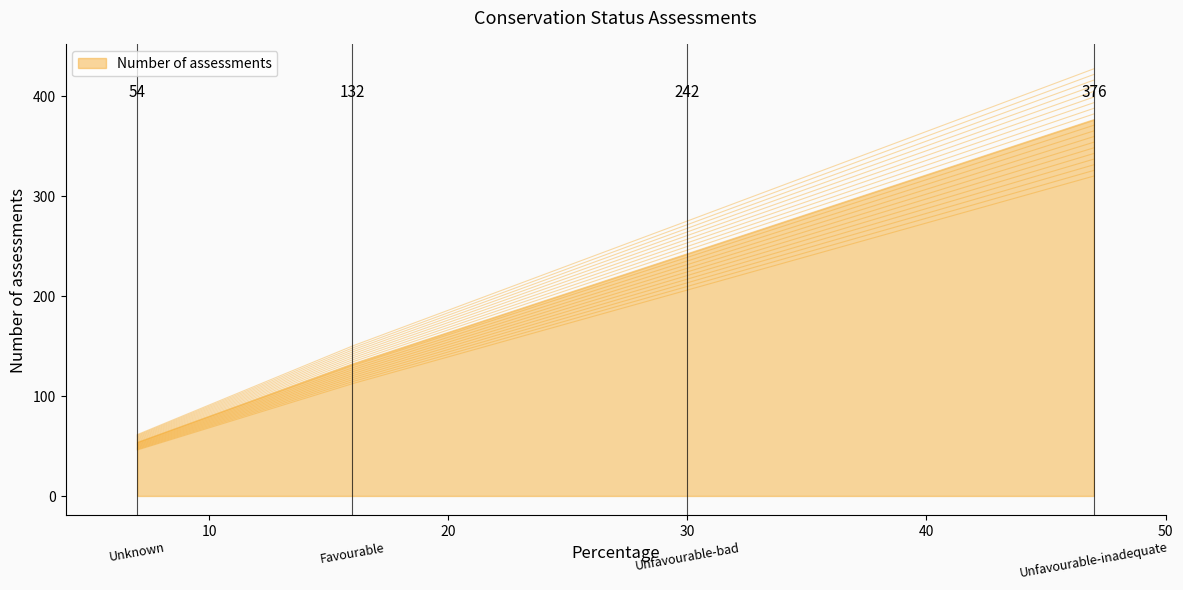

Is it true that the value at 0 is 16.7?

False